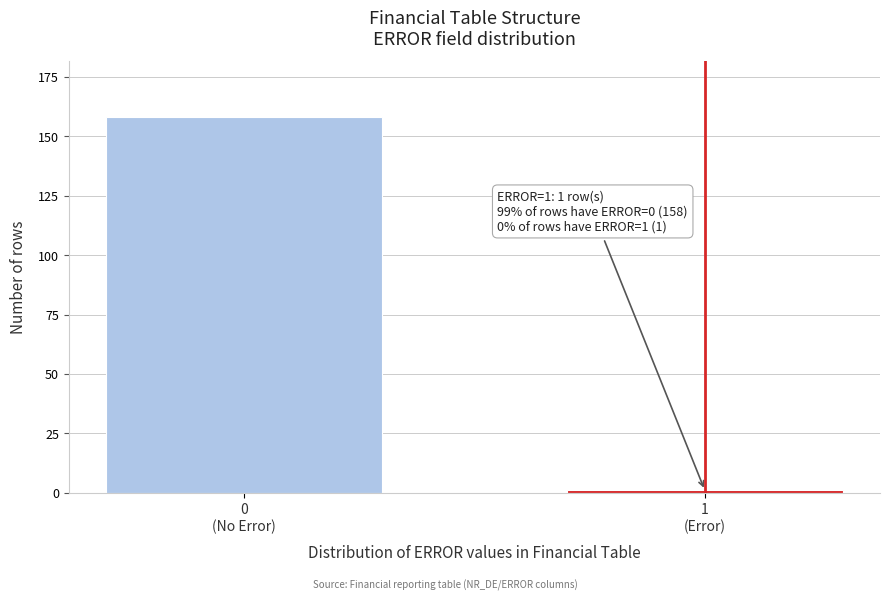

Reading left to right, what are all the values shown in this chart?

158	1